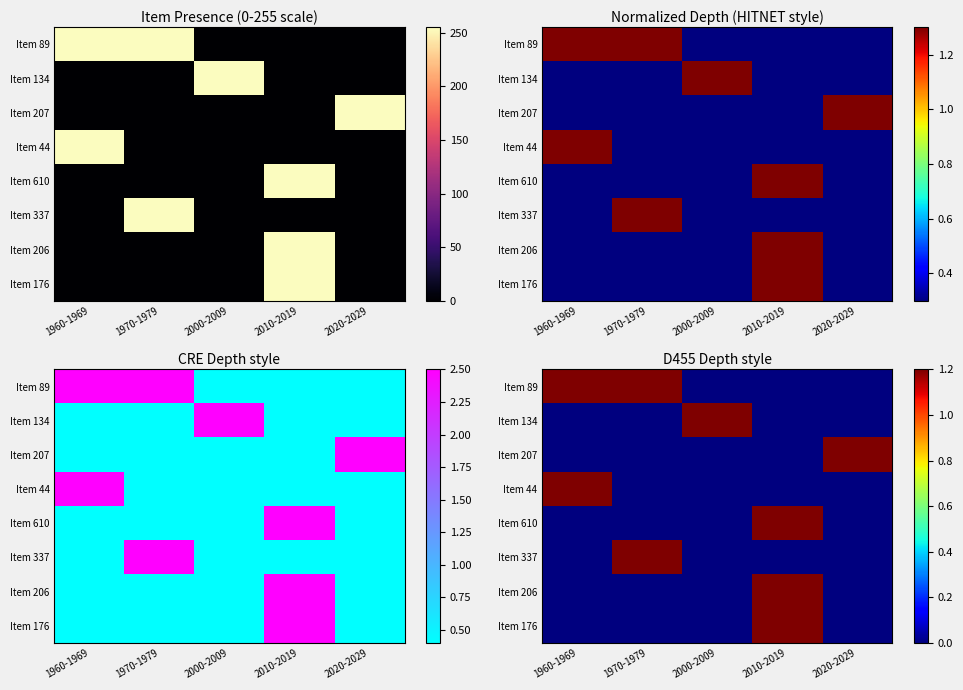

Which series has the largest range (max minus min)?

Item 89